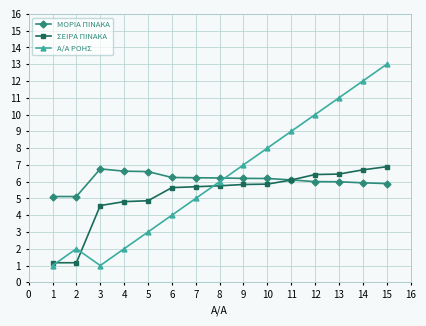

Which series has the largest total across all categories?

Α/Α ΡΟΗΣ